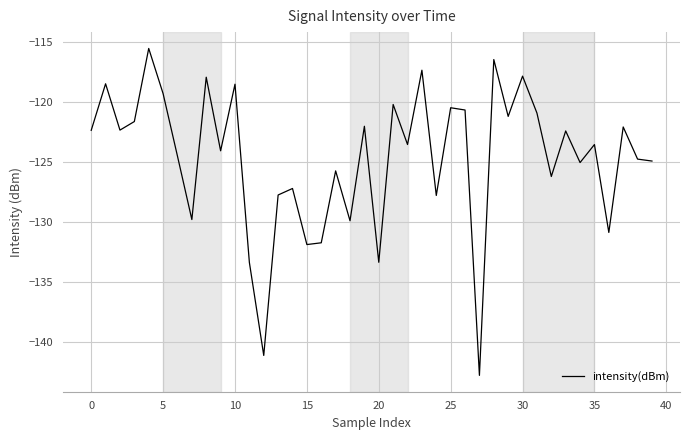

What is the greatest value displayed?

-115.5